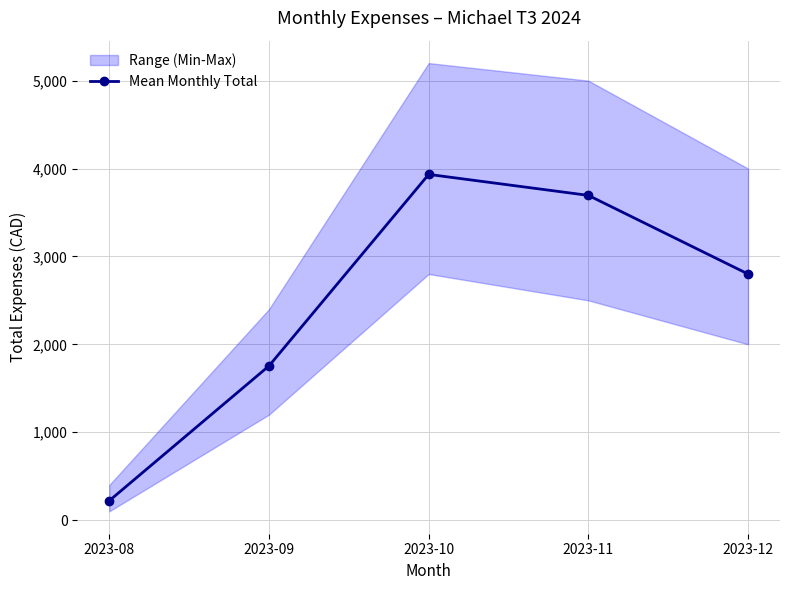

Between 2023-08 and 2023-09, which is larger?

2023-09